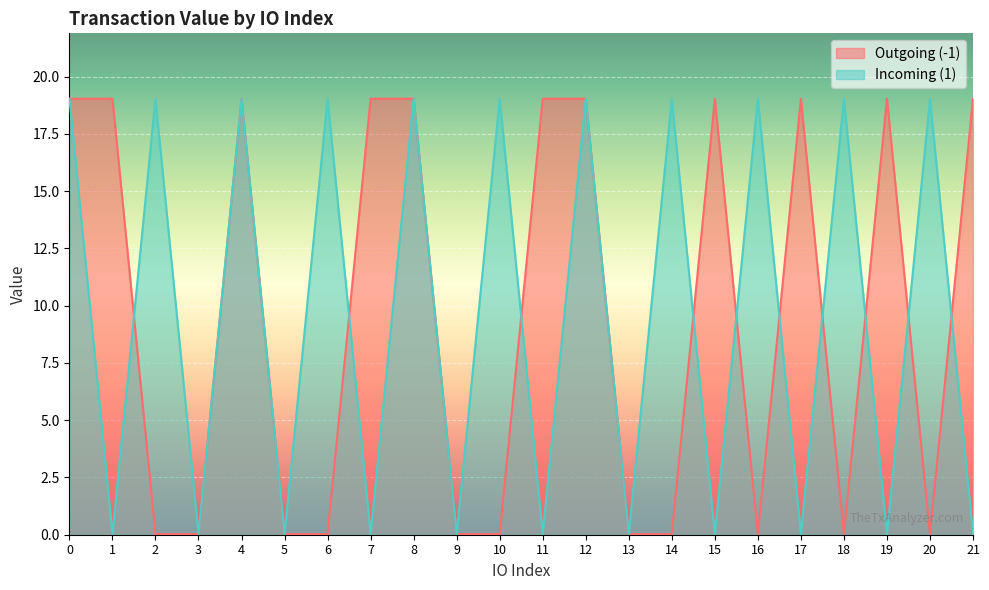

Where do Incoming (1) and Outgoing (-1) first cross each other?

1 and 2